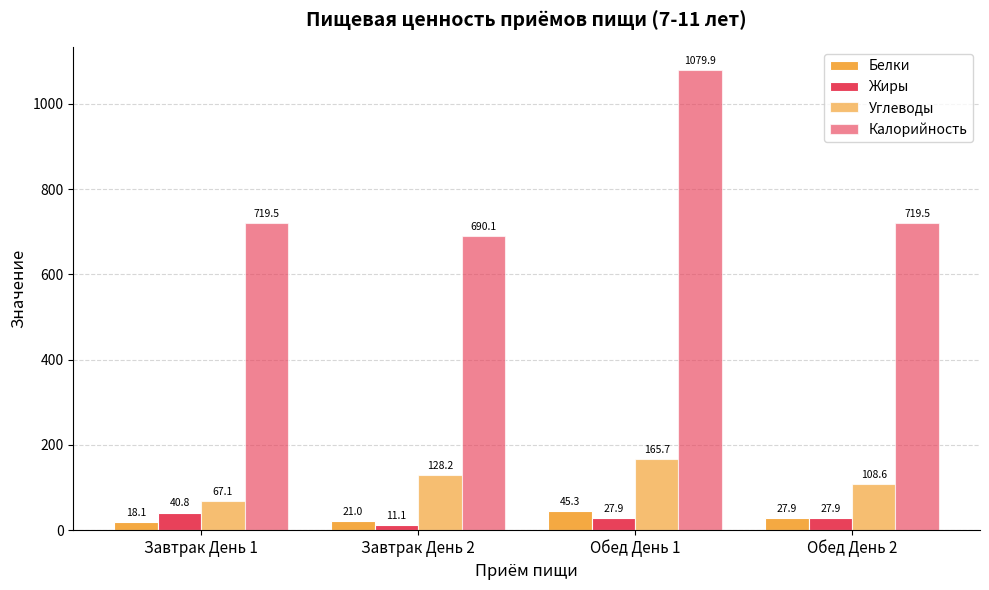

Which series changed the most between Завтрак День 2 and Обед День 1?

Калорийность